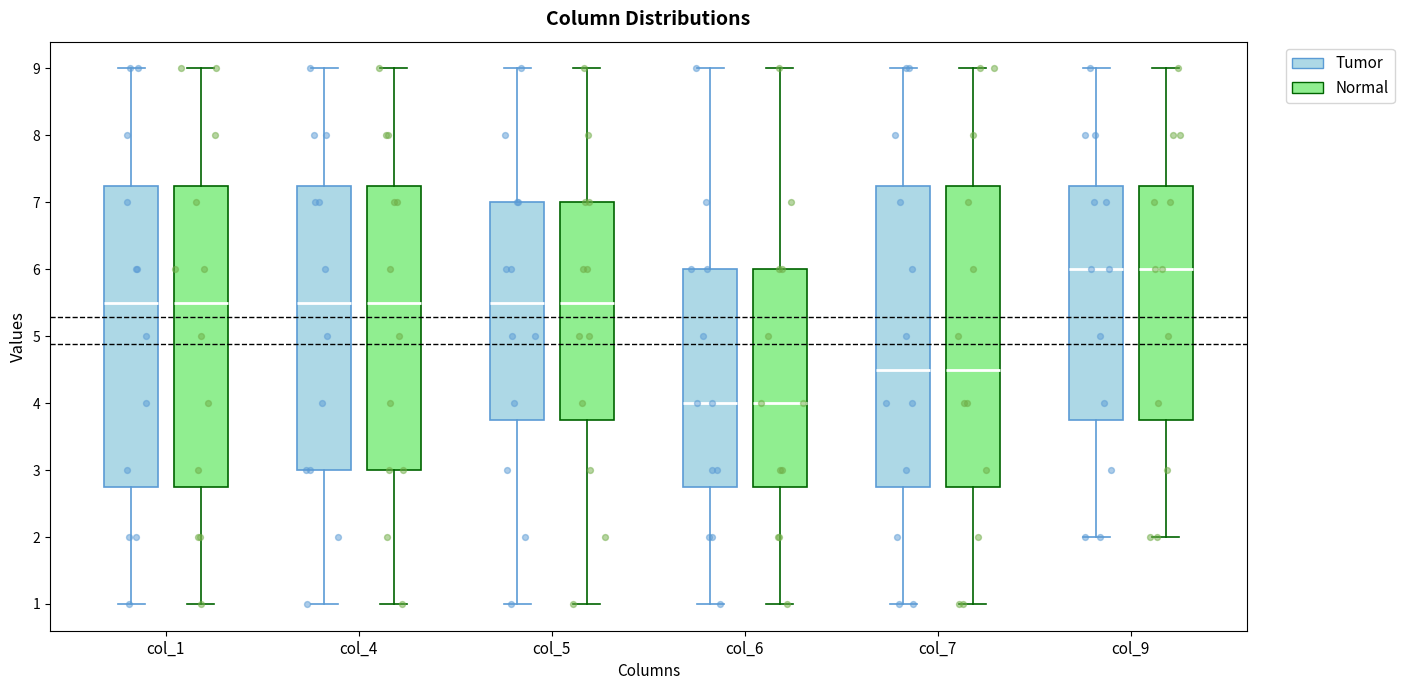

Where does the upper whisker of the box for col_7 (Tumor) end on the y-axis? The values are not printed on the chart, so give them approximately, as read against the axis.

9.0